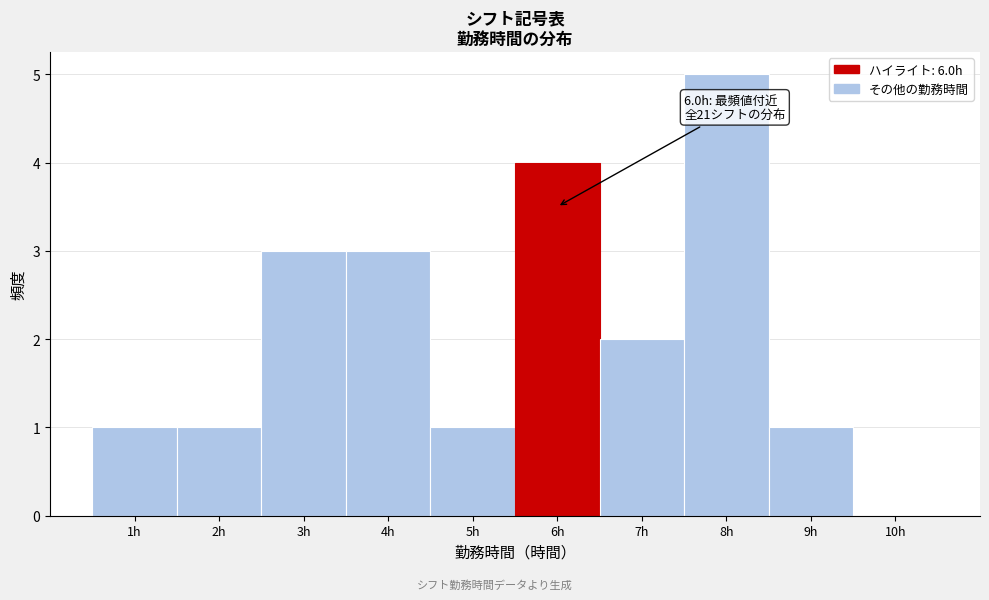

Which range on the x-axis has the tallest bar?

7.5 to 8.5